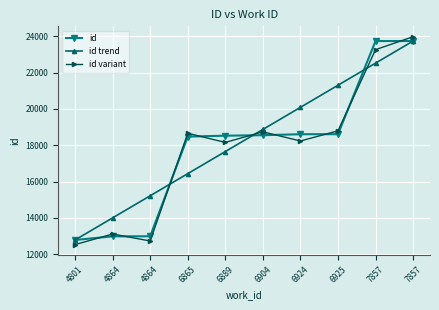

How many series are shown in this chart?

3